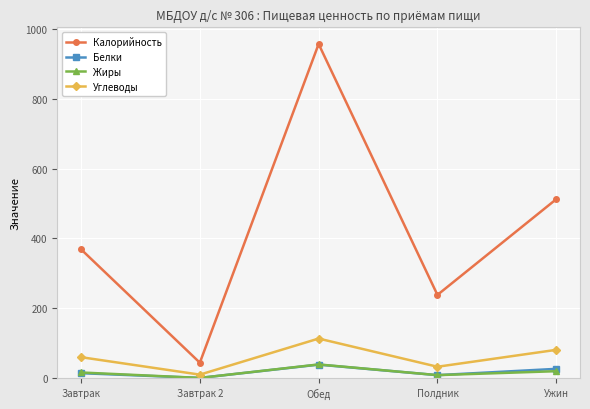

Which series has the largest range (max minus min)?

Калорийность